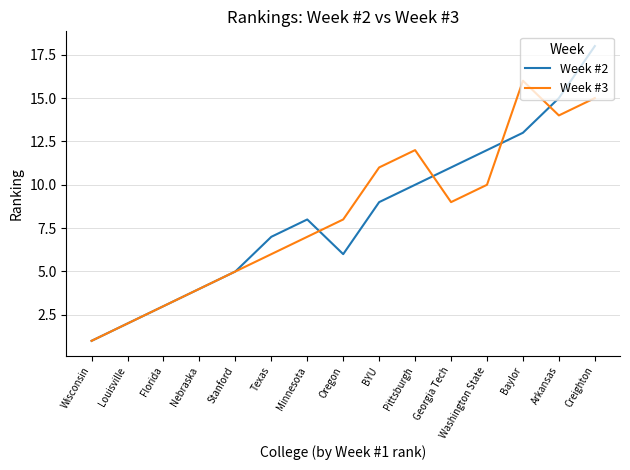

Reading left to right, transcribe all the data shown in this chart.

Week #2: Wisconsin=1	Louisville=2	Florida=3	Nebraska=4	Stanford=5	Texas=7	Minnesota=8	Oregon=6	BYU=9	Pittsburgh=10	Georgia Tech=11	Washington State=12	Baylor=13	Arkansas=15	Creighton=18
Week #3: Wisconsin=1	Louisville=2	Florida=3	Nebraska=4	Stanford=5	Texas=6	Minnesota=7	Oregon=8	BYU=11	Pittsburgh=12	Georgia Tech=9	Washington State=10	Baylor=16	Arkansas=14	Creighton=15